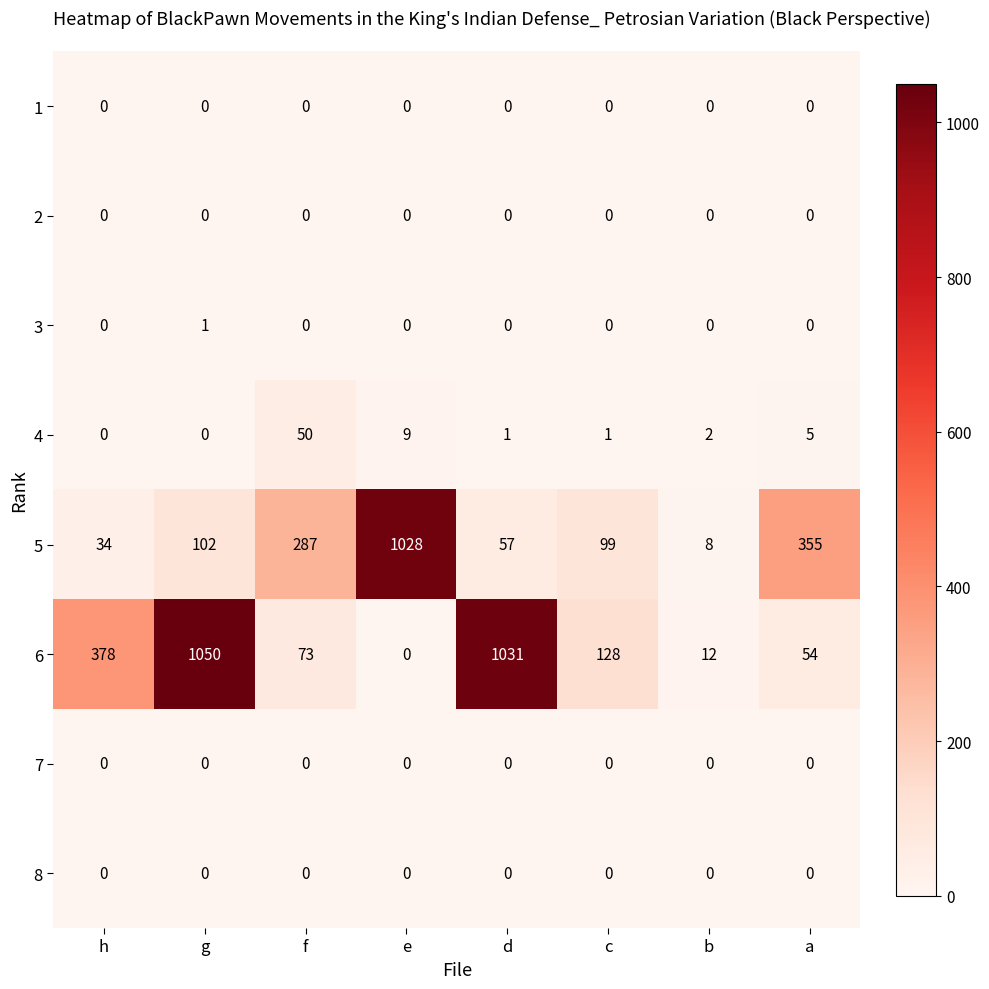

Read the 6 value at d, to the nearest 10.

1030